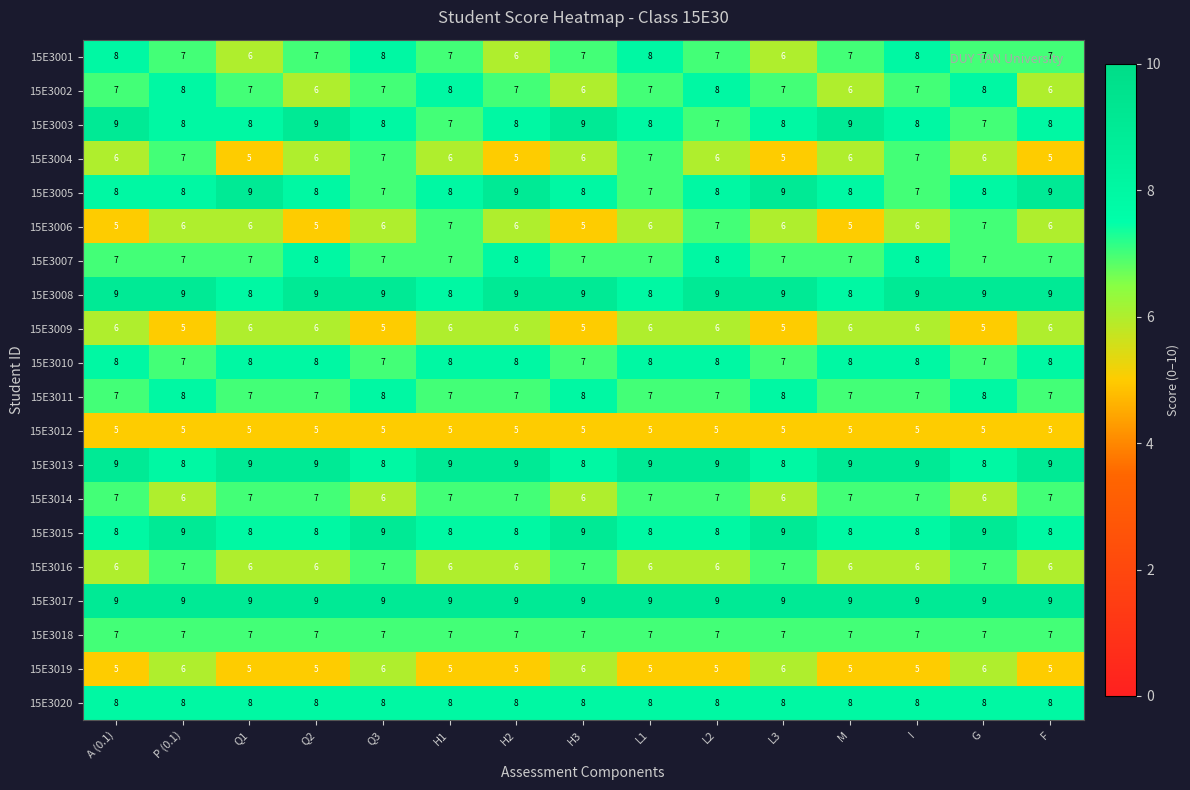

What is the spread (max minus min) of values at H2?

4